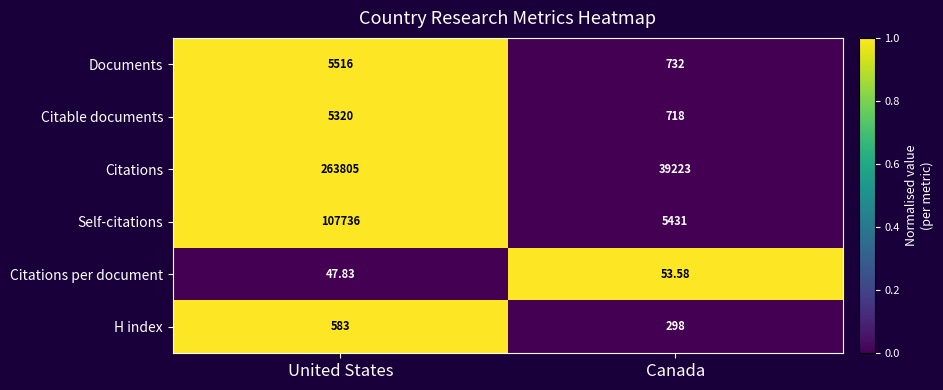

Which series has the largest total across all categories?

Citations